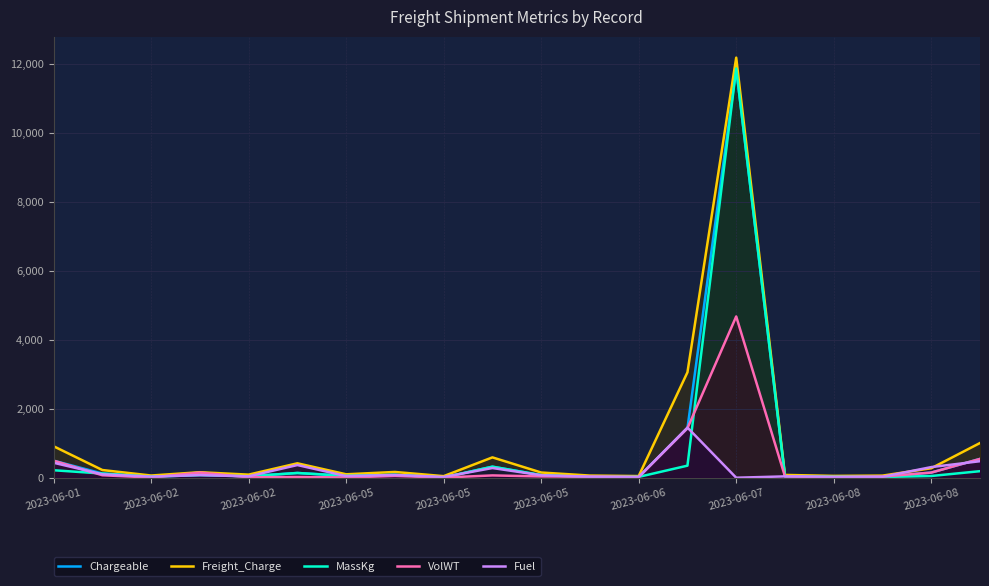

At how many categories does at least one series exceed 5626?

1